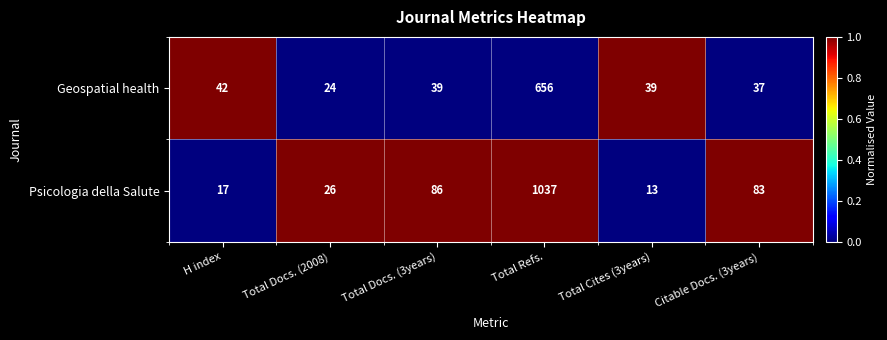

Is it true that Psicologia della Salute equals 29 at H index?

False